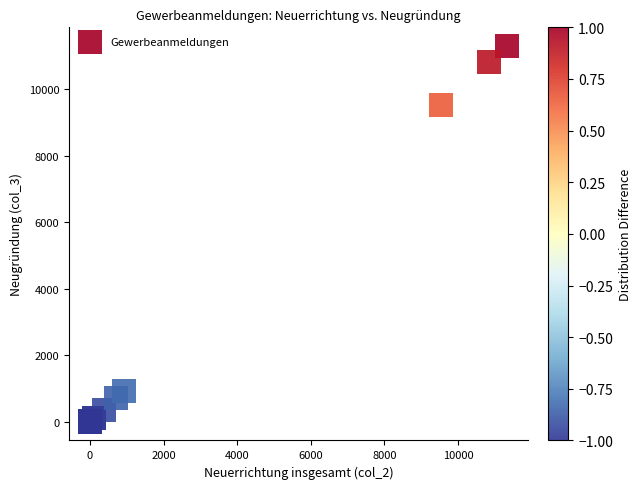

What Y value in the scatter plot is closest to 5647?

9522